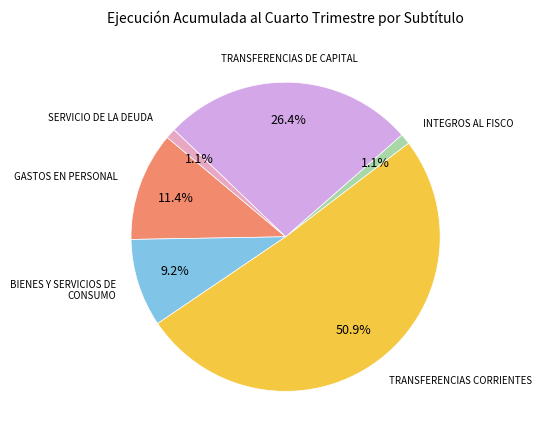

Does any single category account for the majority?

Yes